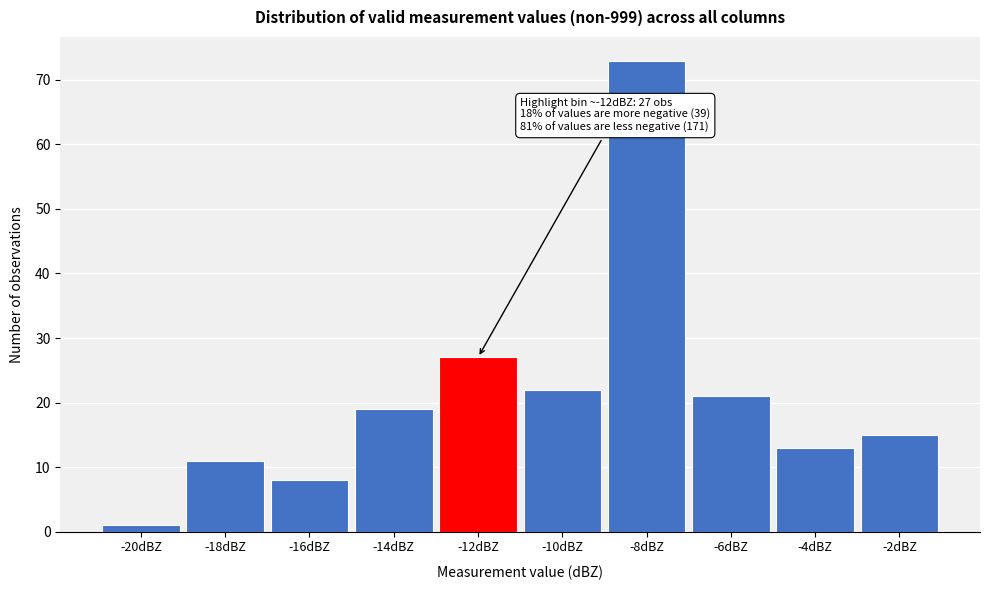

Reading left to right, list all the values displayed in this chart.

-20dBZ=1	-18dBZ=11	-16dBZ=8	-14dBZ=19	-12dBZ=27	-10dBZ=22	-8dBZ=73	-6dBZ=21	-4dBZ=13	-2dBZ=15